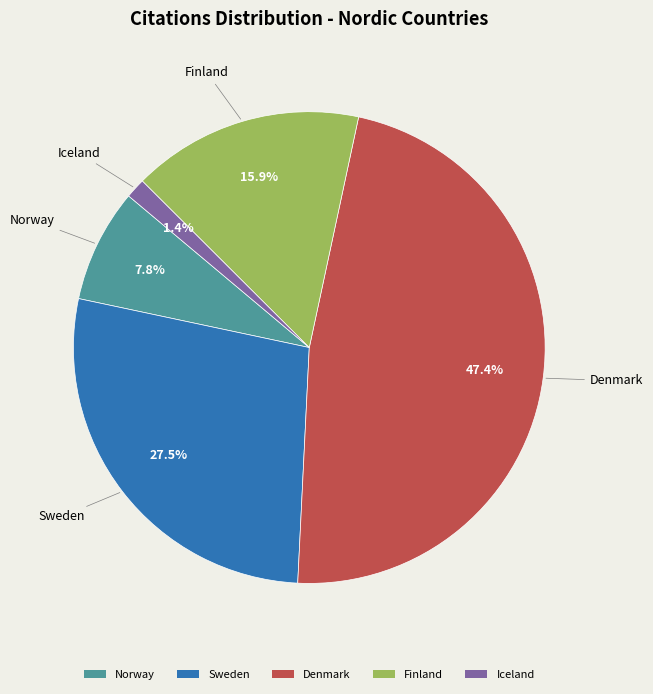

How many slices are in this pie chart?

5